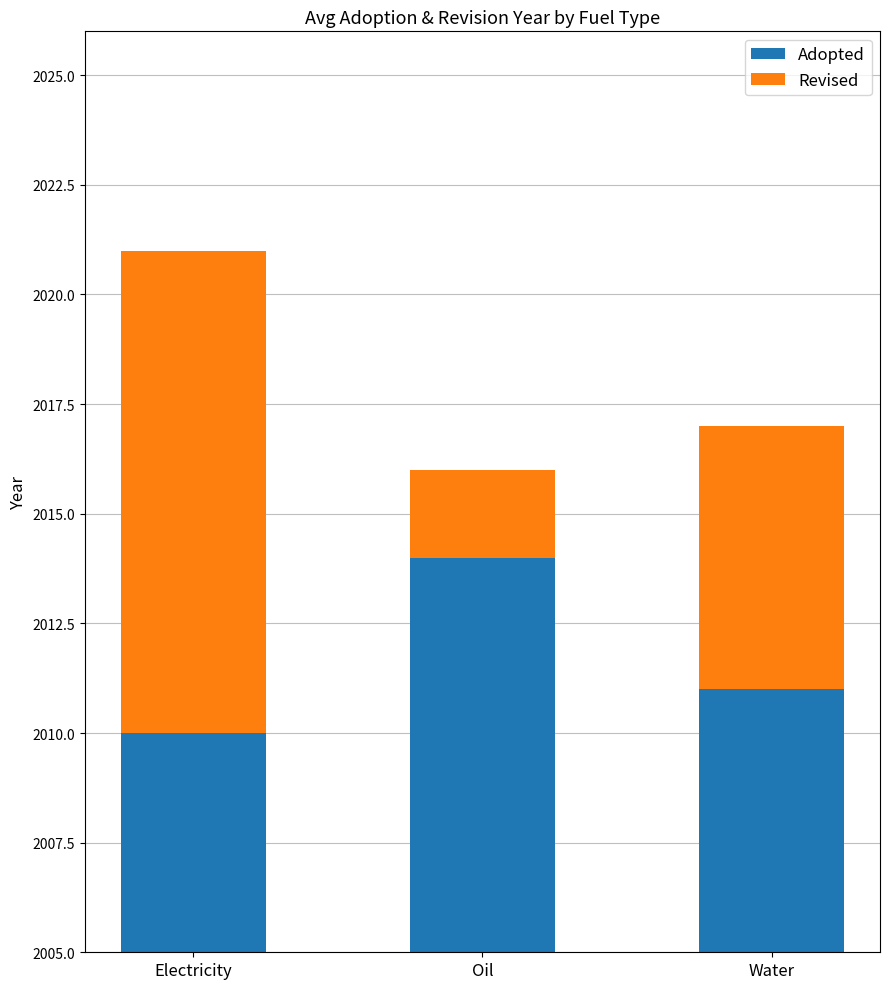

Between Electricity and Water, which series saw the biggest shift?

Revised